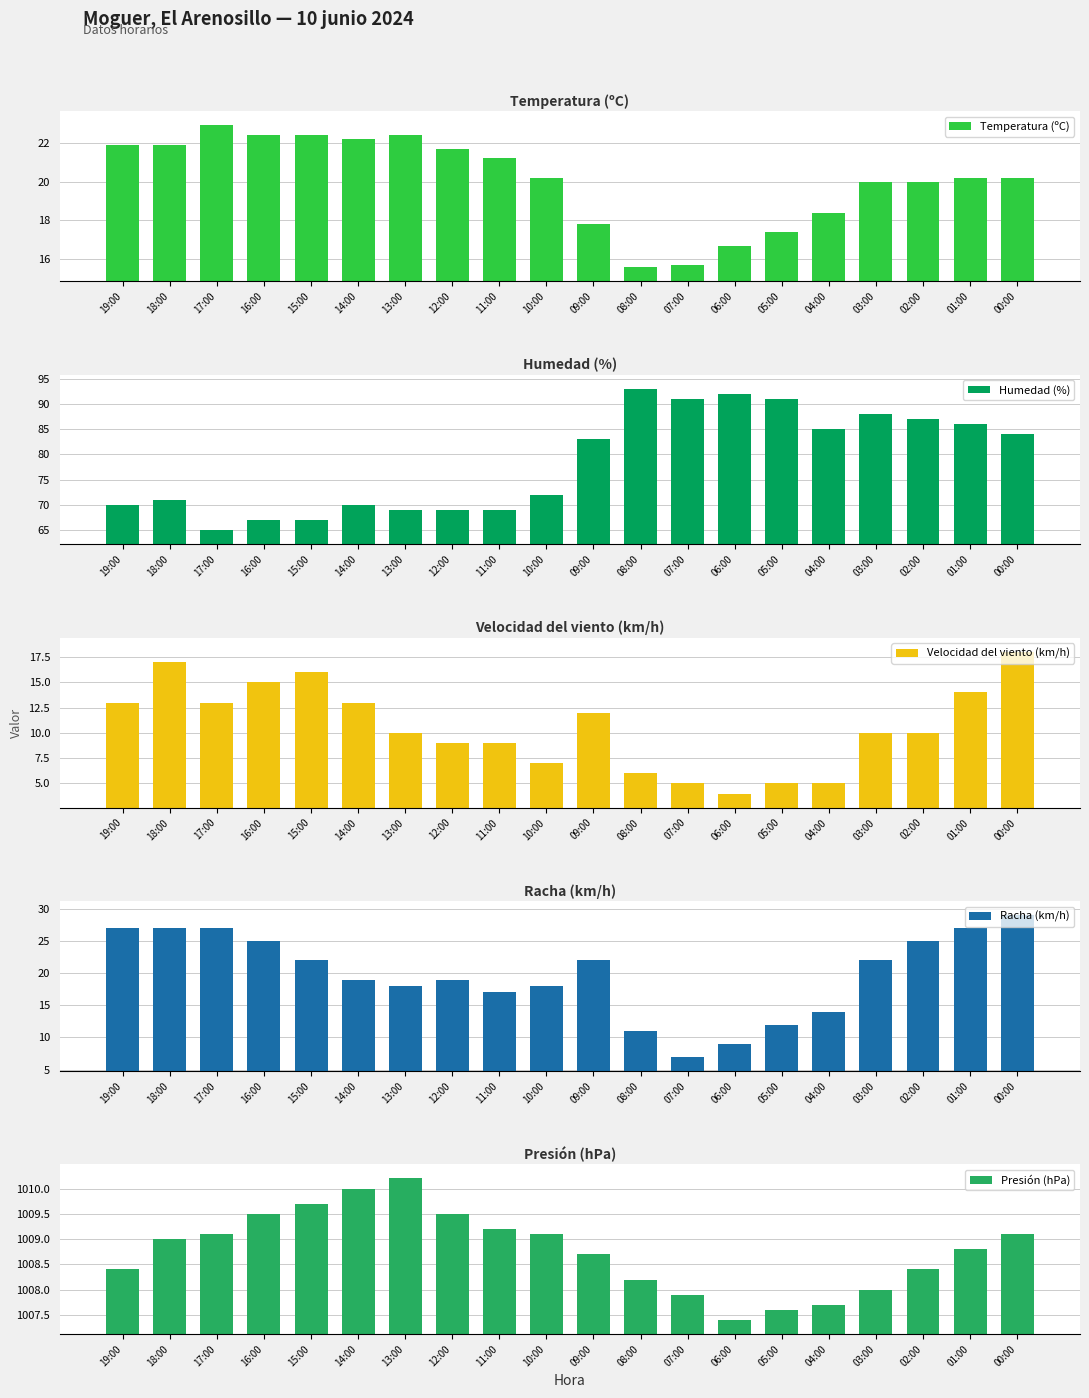

Which series changed the most between 16:00 and 10:00?

Velocidad del viento (km/h)